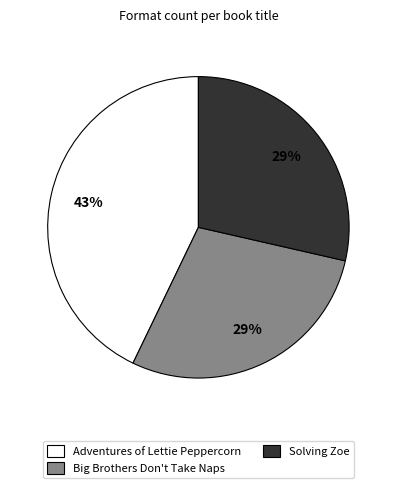

Is there a majority slice in this chart?

No